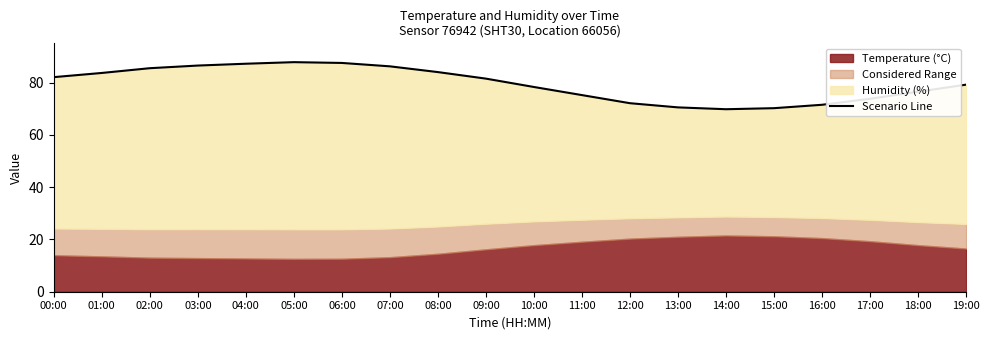

What is the difference between the second highest and minimum values?

17.7